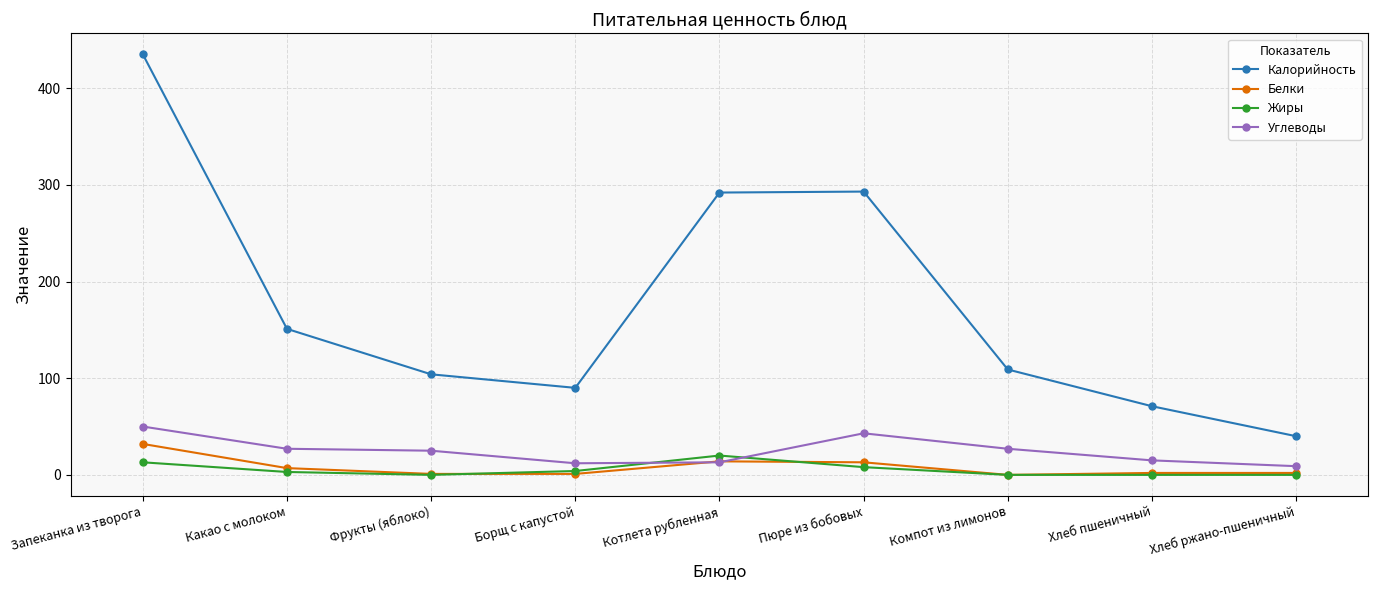

What is the total value across all series at Компот из лимонов?

136